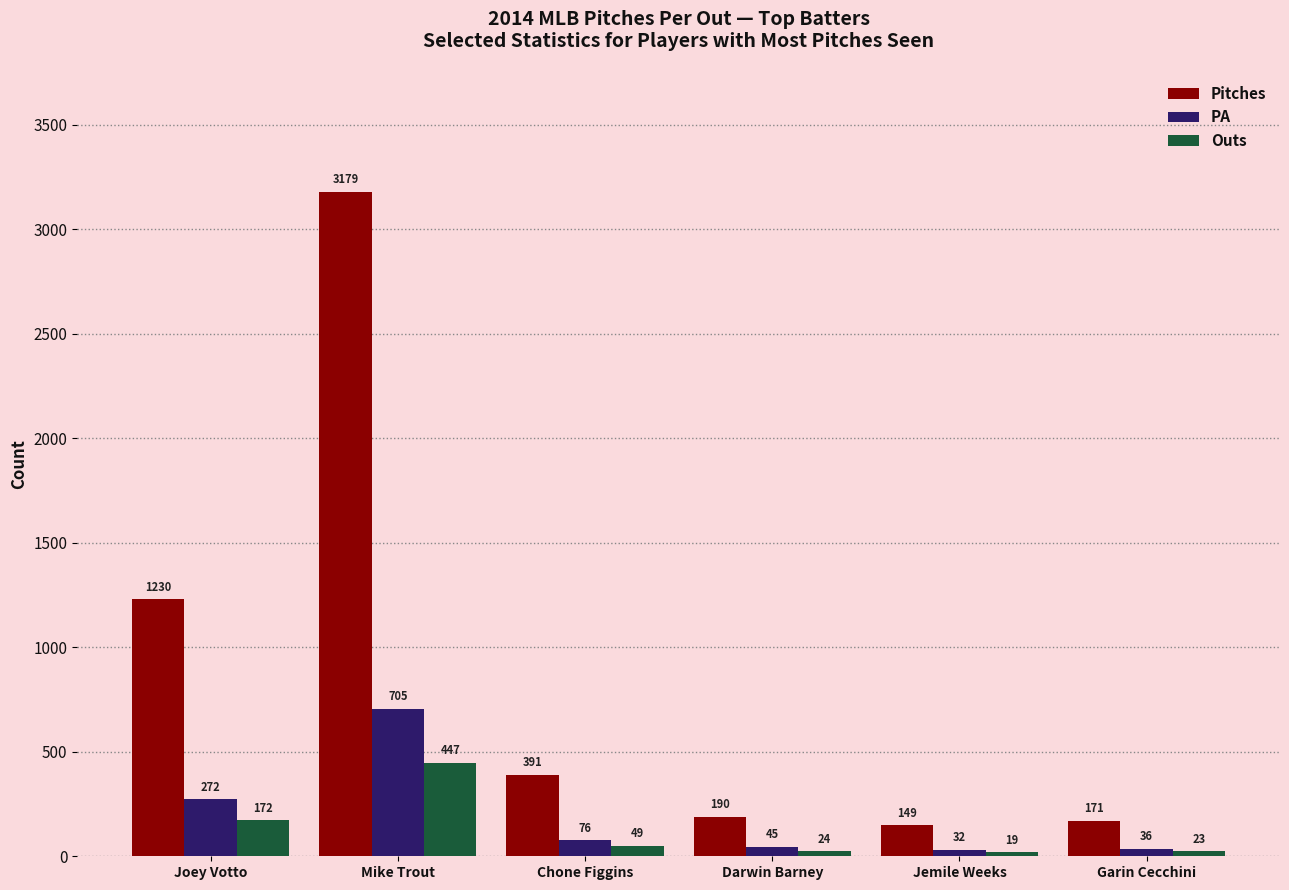

What is the total value across all series at Jemile Weeks?

200